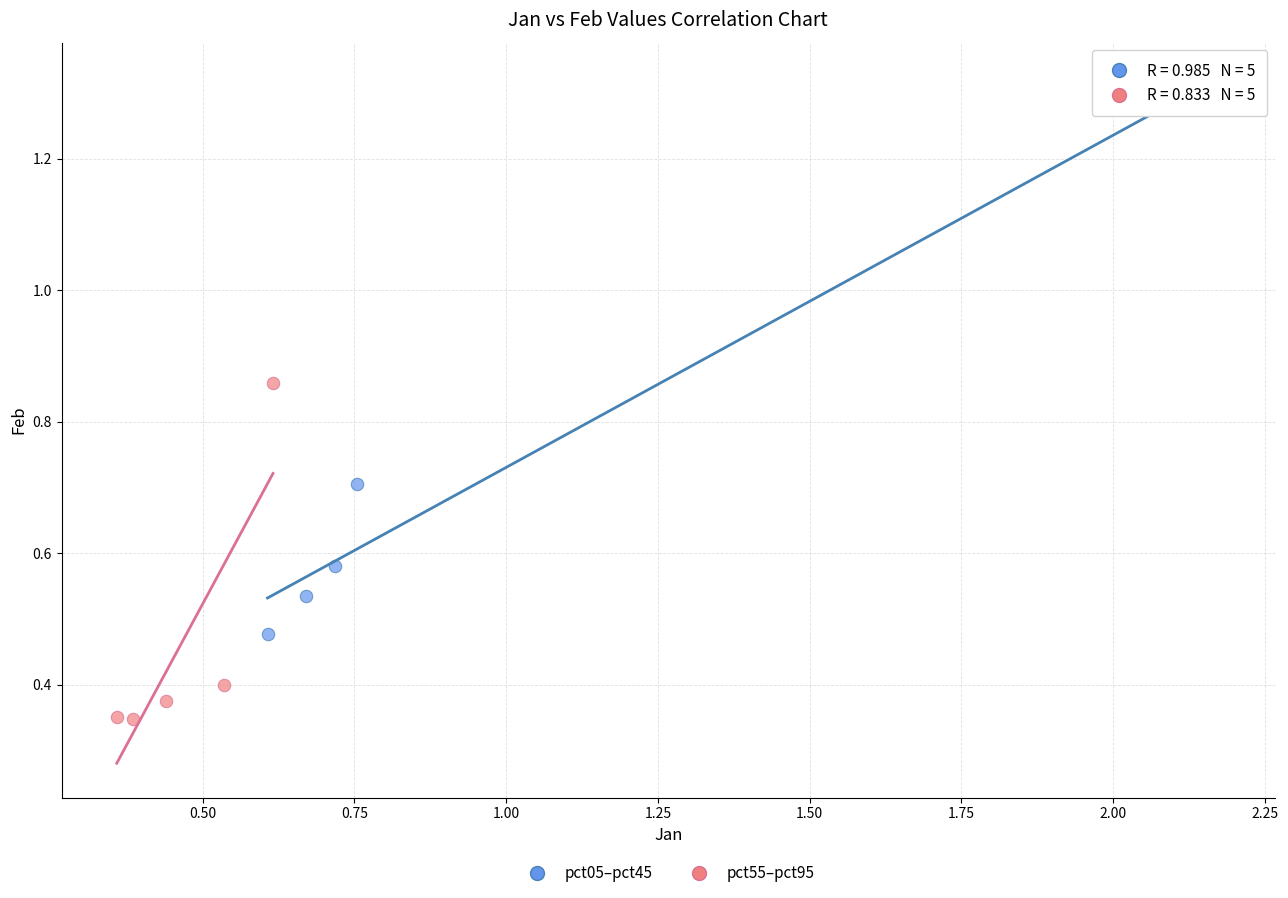

Which series reaches the minimum Y coordinate?

pct55–pct95